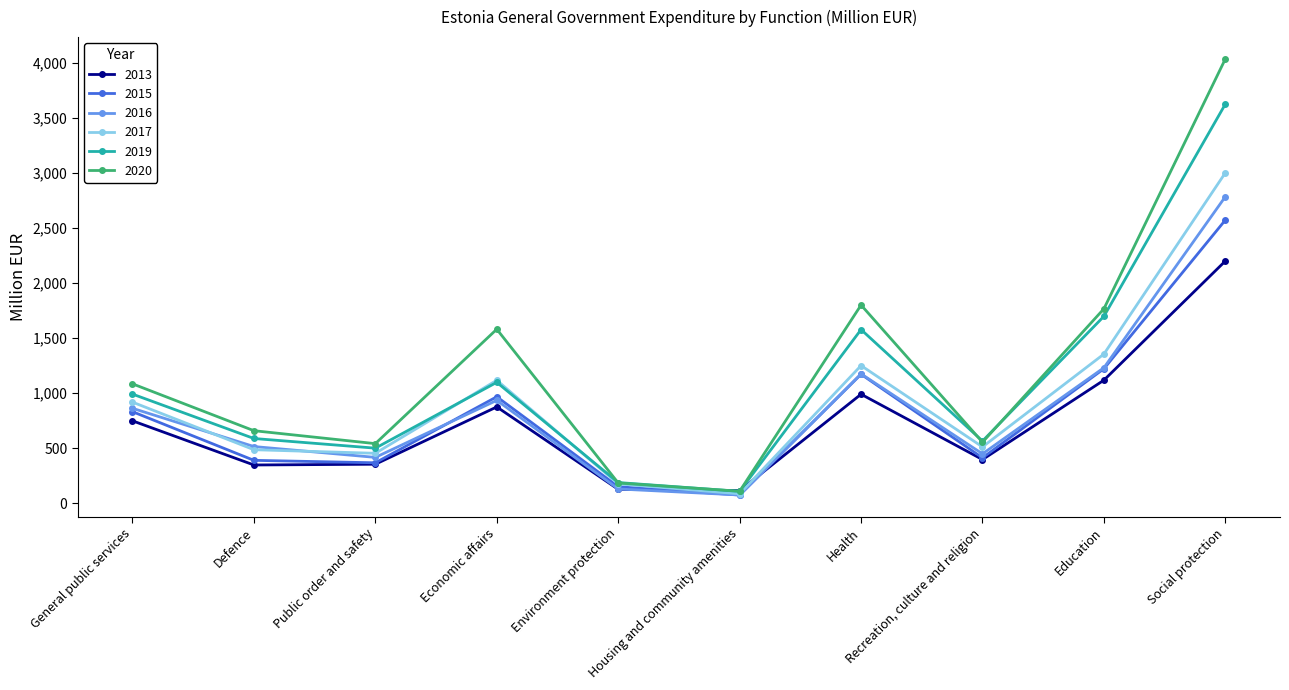

What is the sum of the 2020 values at Defence and General public services?

1742.5